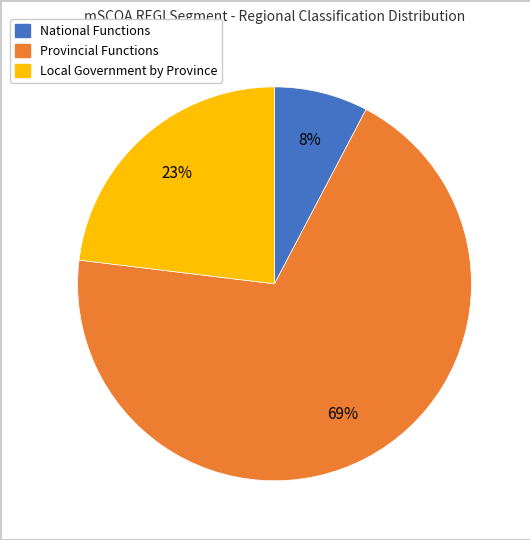

Approximately how many times larger is the value at National Functions compared to Local Government by Province?

0.3